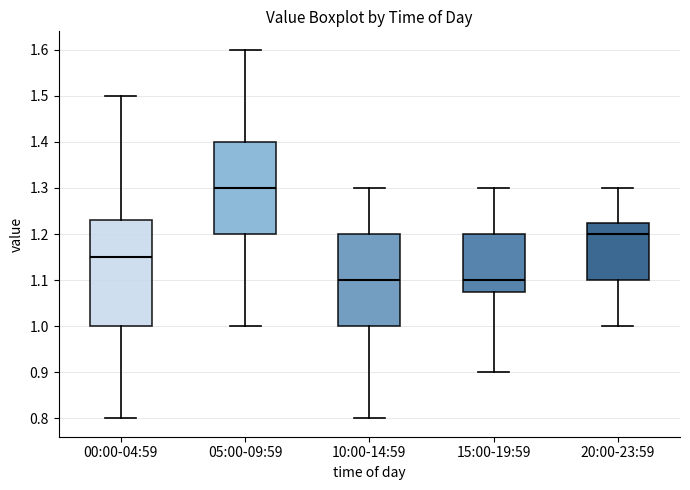

Where does the lower whisker of the box for 10:00-14:59 end on the y-axis? The values are not printed on the chart, so give them approximately, as read against the axis.

0.80